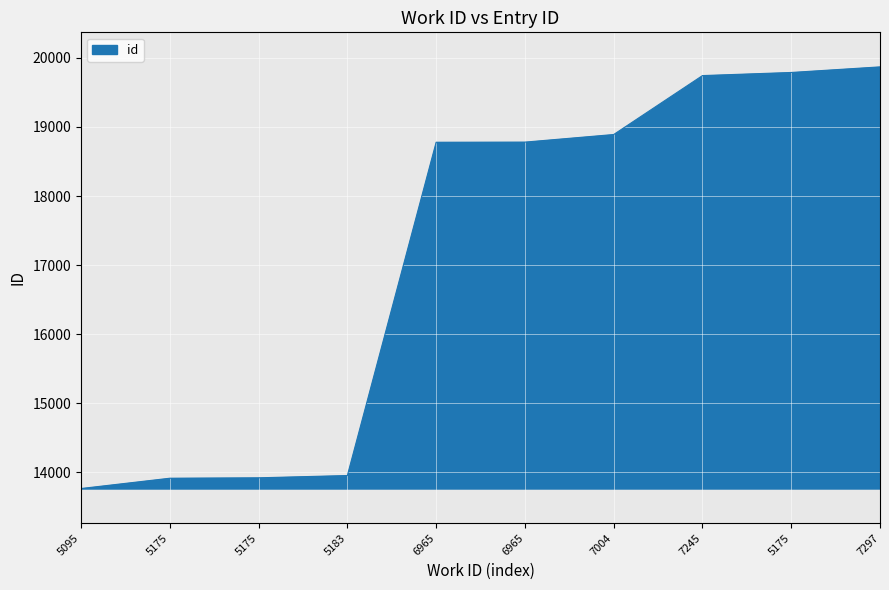

How many lines are shown in the chart?

1